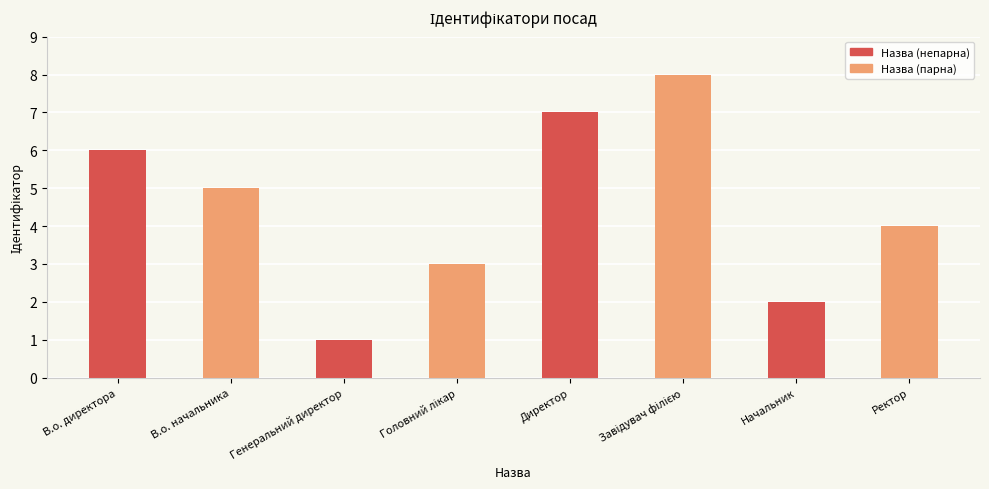

What position from the right is Генеральний директор?

6